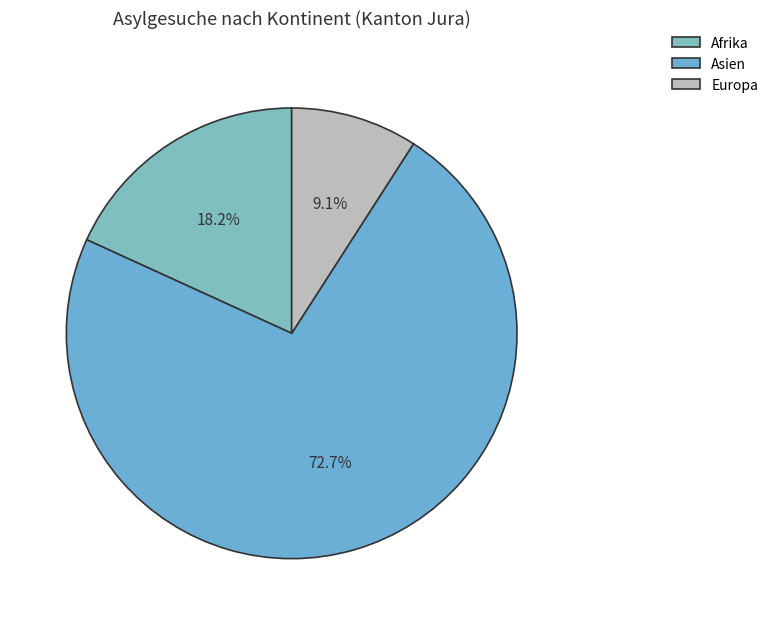

Is it true that Afrika is 18% of the pie?

True